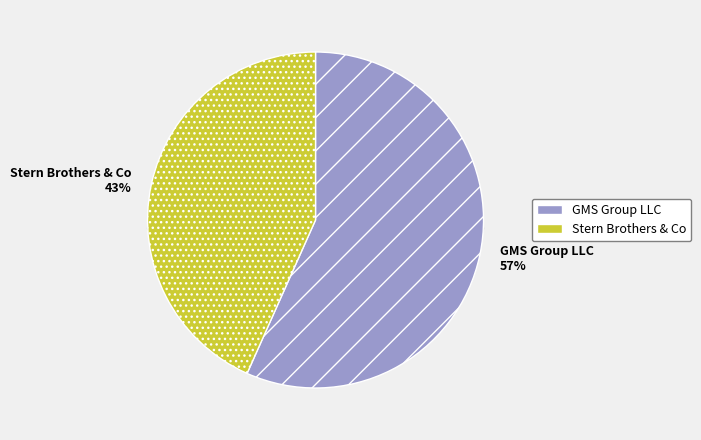

True or false: Stern Brothers & Co accounts for 52% of the total.

False